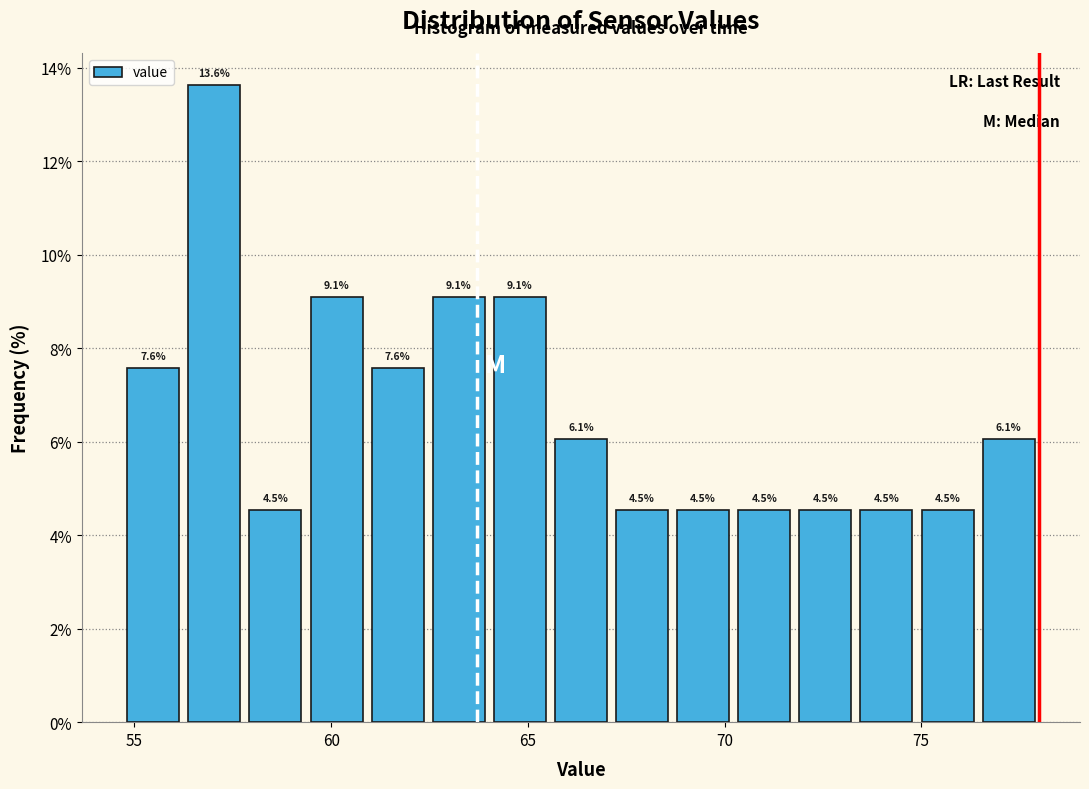

Around what value on the x-axis is the tallest bar? Give the approximate position of its centre, as read against the axis.

57.0